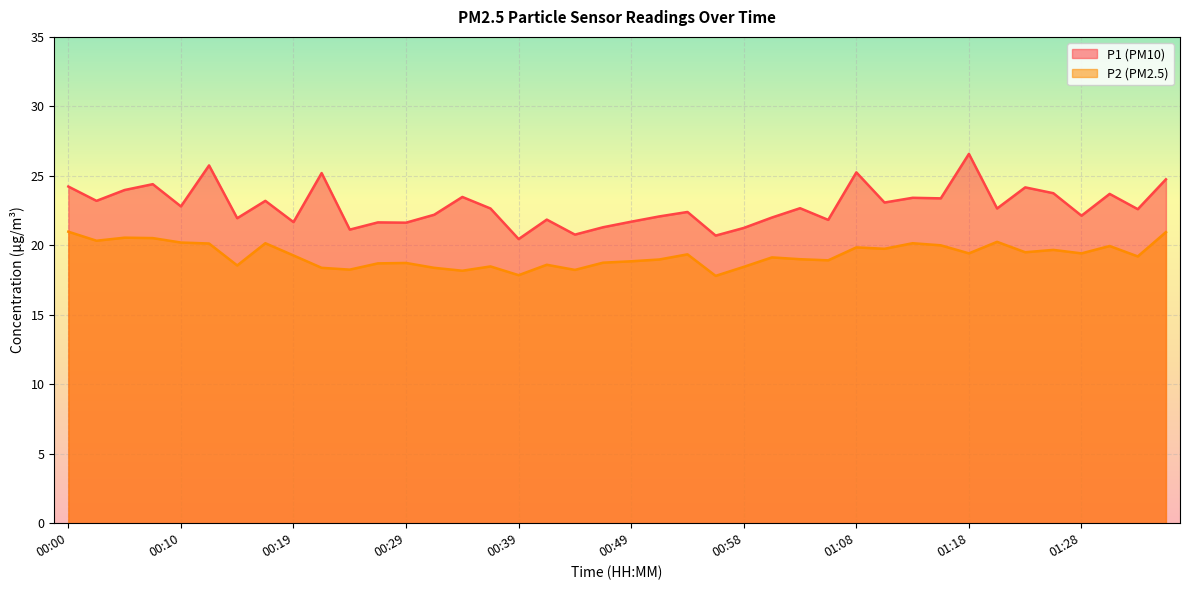

The value of P1 at 01:01 is 30.3. True or false?

False